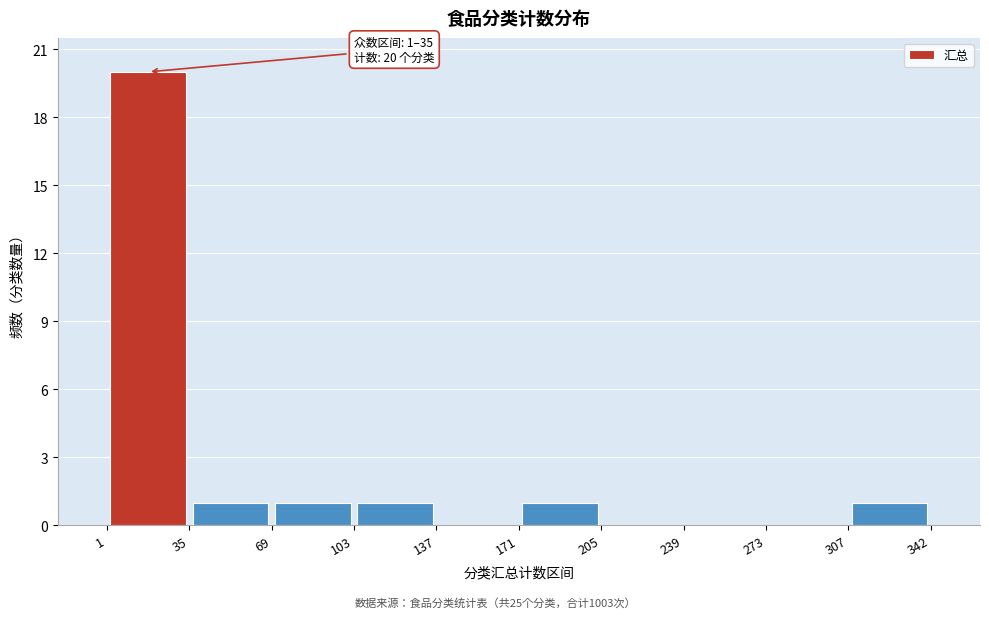

Over which range of the x-axis is the bar tallest?

1 to 35